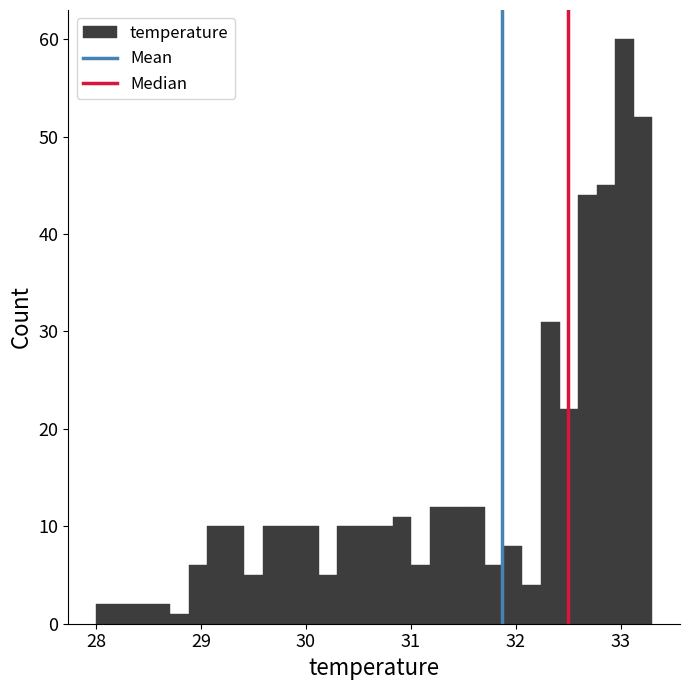

Read against the x-axis, roughly where is the centre of the tallest bar?

33.0